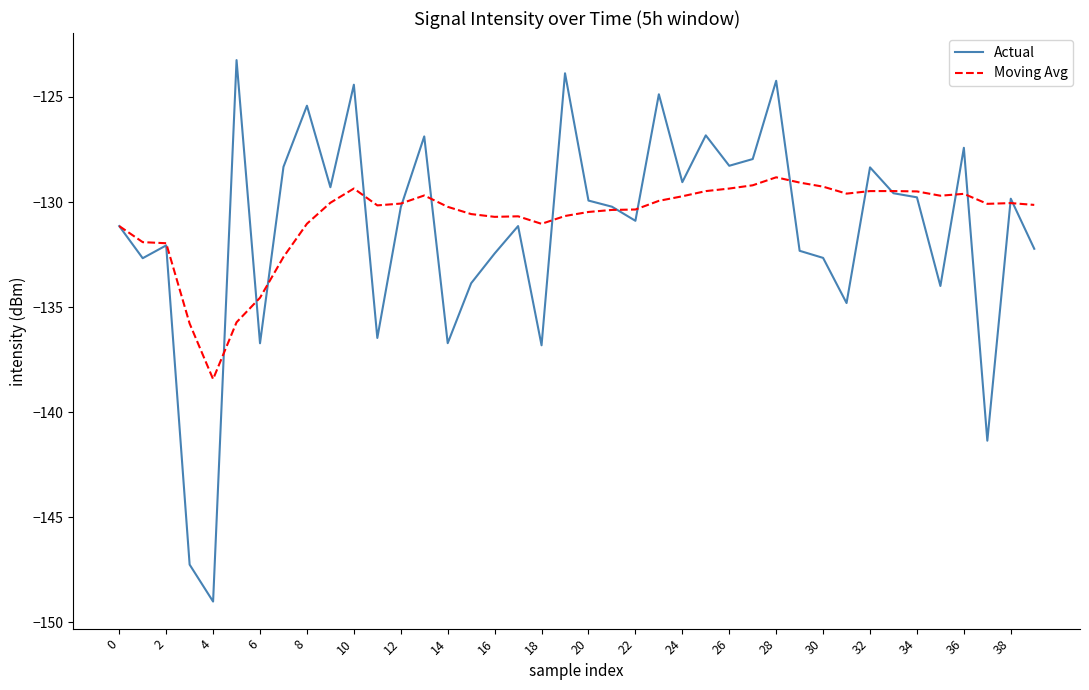

What is the smallest value displayed?

-149.0